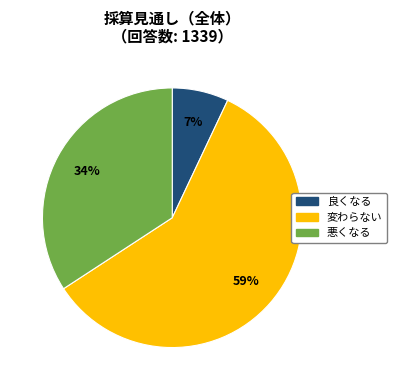

Rank the categories by value from highest to lowest.

変わらない, 悪くなる, 良くなる